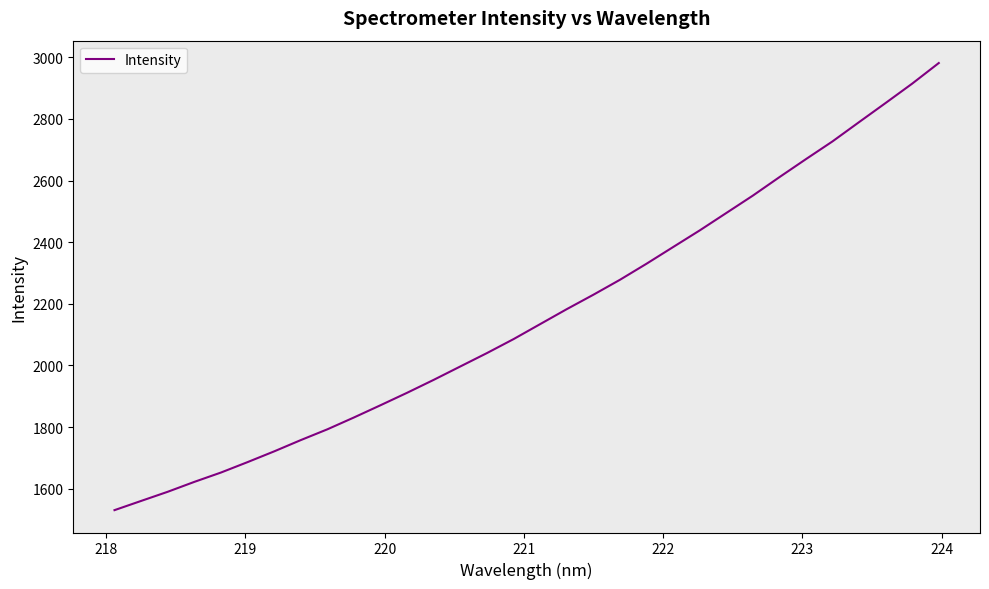

What is the difference between the maximum and minimum values?

1450.6